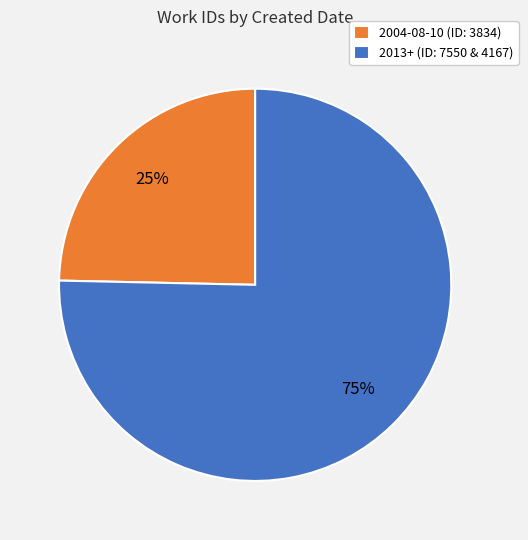

Does any single category account for the majority?

Yes